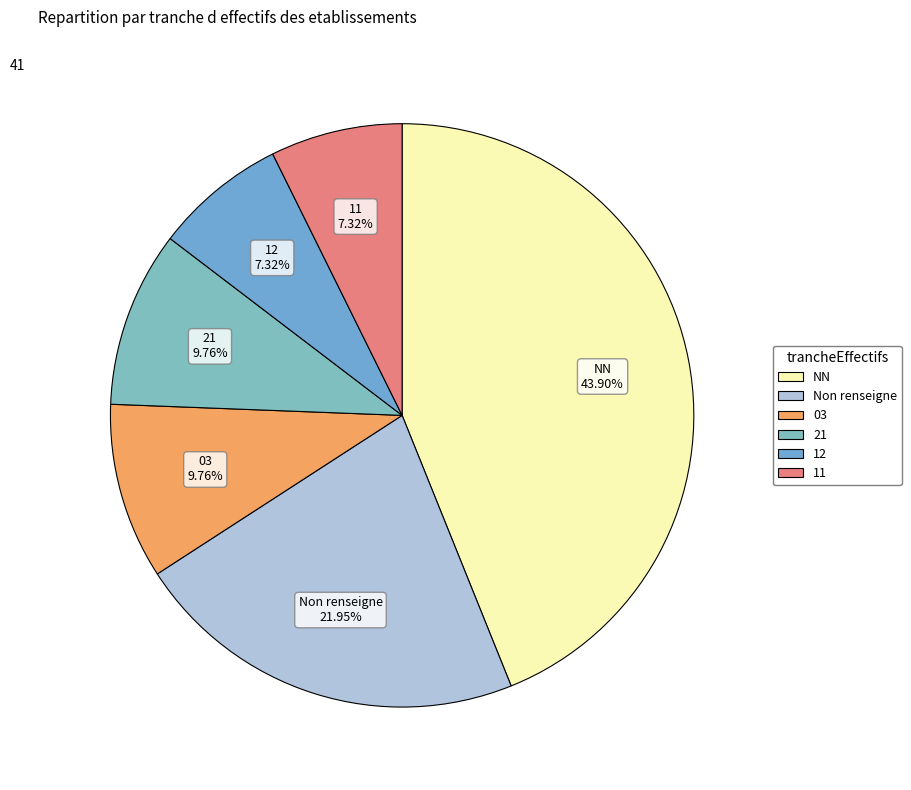

Is there a majority slice in this chart?

No